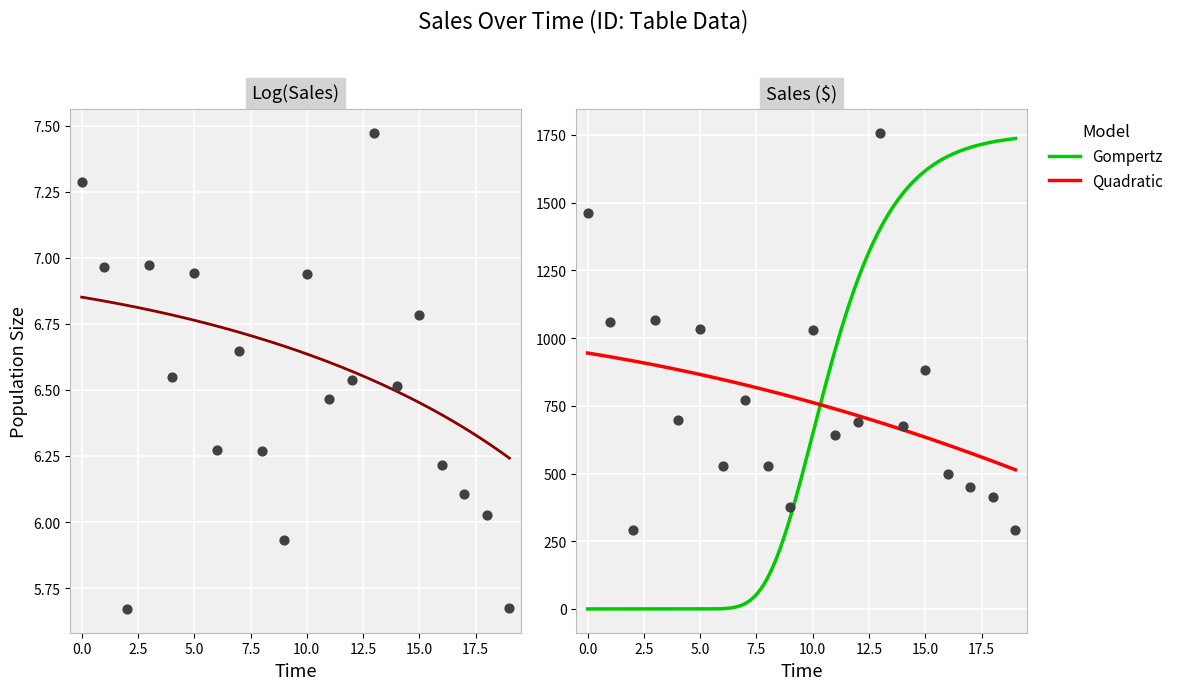

What is the maximum value for Quadratic?

944.8